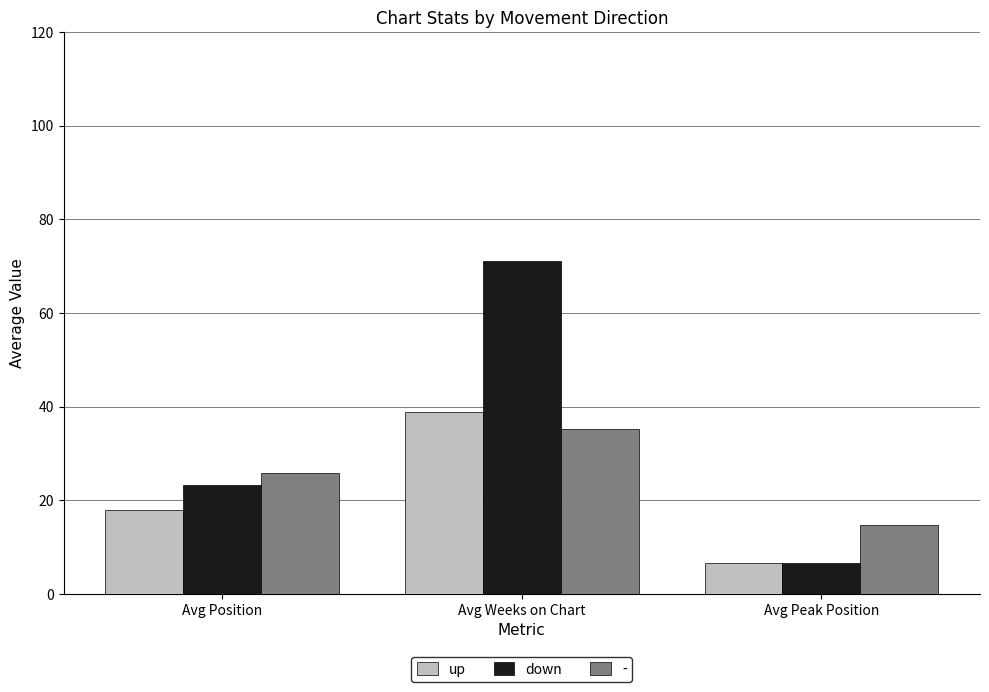

Which label corresponds to the largest value in the chart?

Avg Weeks on Chart